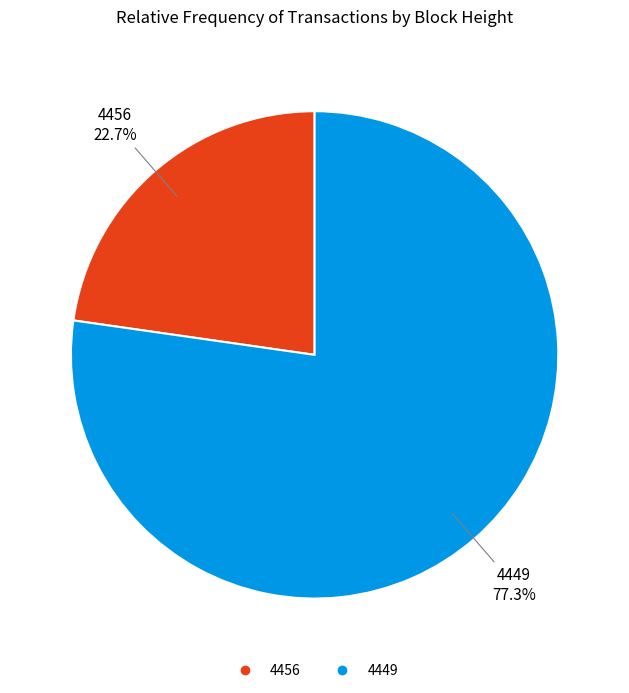

How many slices are in this pie chart?

2